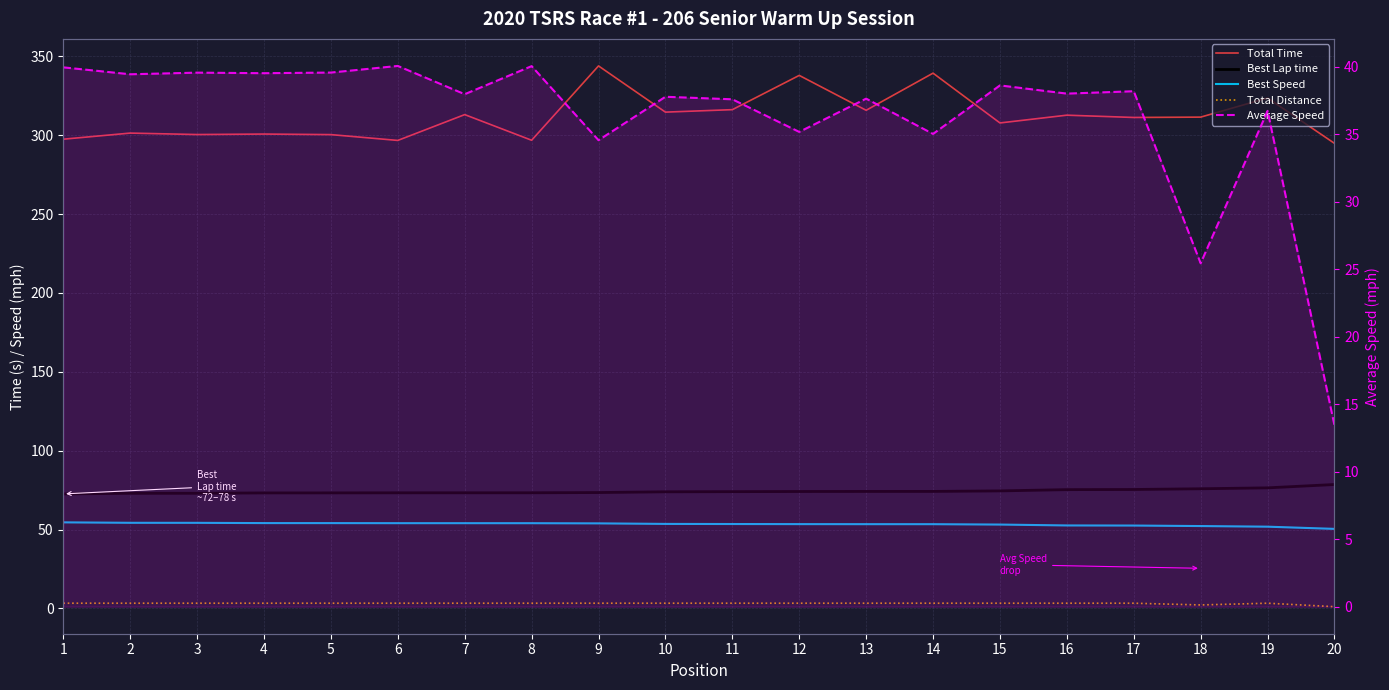

What are all the series names shown in the legend?

Total Time, Best Lap time, Best Speed, Total Distance, Average Speed